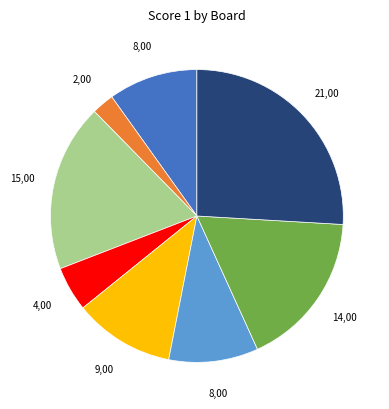

Does any single category account for the majority?

No